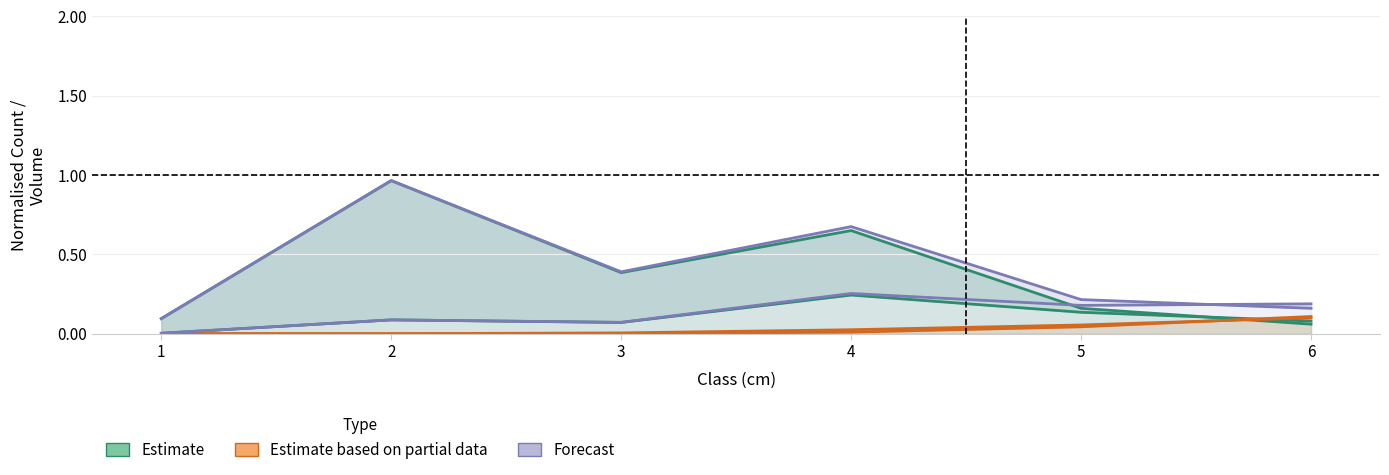

What is the highest value of the Estimate based on partial data (CHENE nbre) series?

0.1